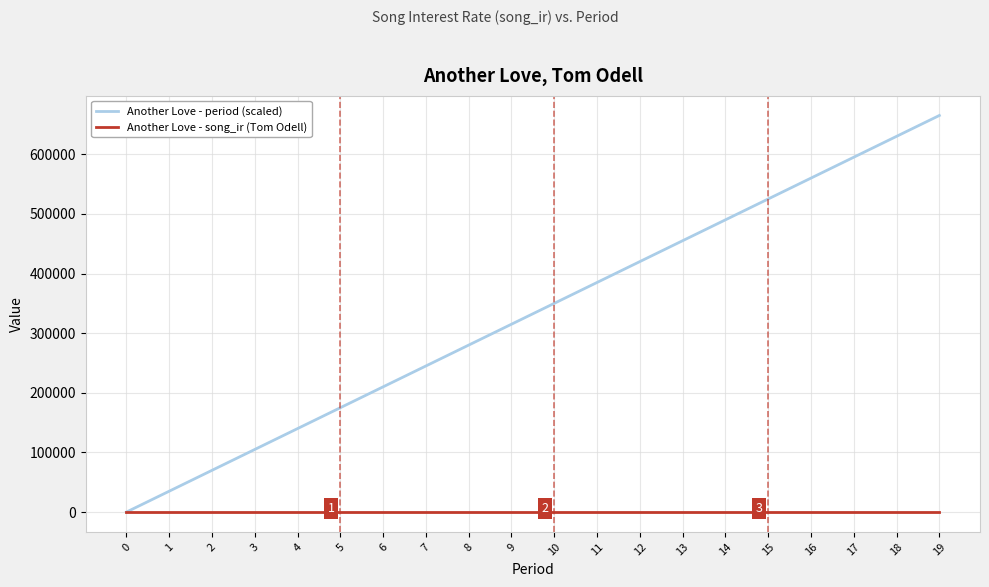

At 2, list the series in order from smallest to largest.

Another Love - song_ir (Tom Odell), Another Love - period (scaled)